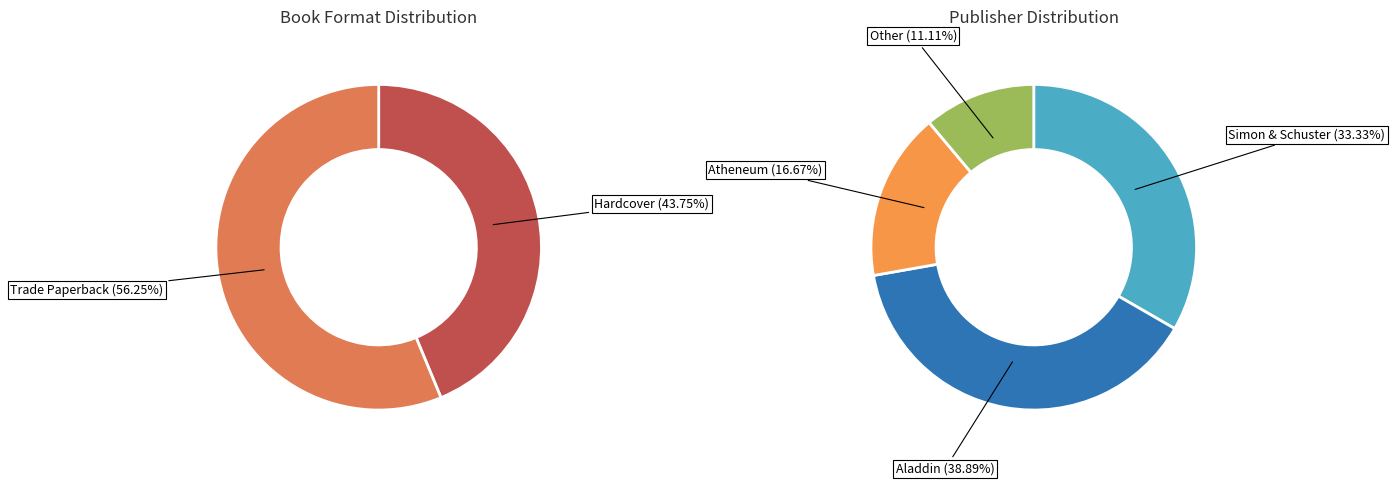

Count the number of slices in the pie.

2